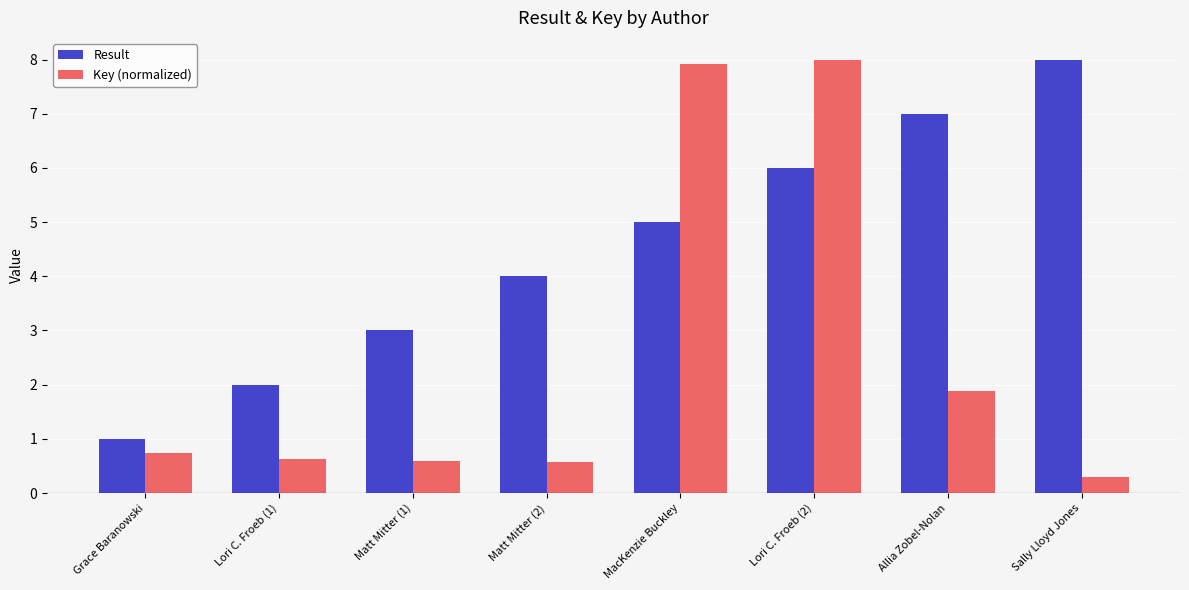

Reading right to left, extract all data points from this chart.

Result: 8.0	7.0	6.0	5.0	4.0	3.0	2.0	1.0
Key (normalized): 0.3	1.9	8.0	7.9	0.6	0.6	0.6	0.7